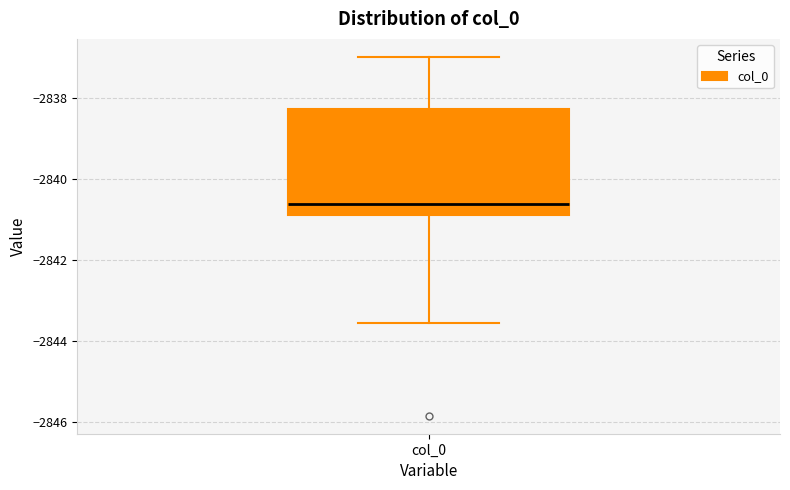

Transcribe this box plot: give where the median line is, the range the box spans, and where the two whiskers end, as read against the y-axis. The values are not printed on the chart, so give them approximately, as read against the axis.

median -2840.6, box -2840.8 to -2838.2, whiskers -2843.6 to -2837.0